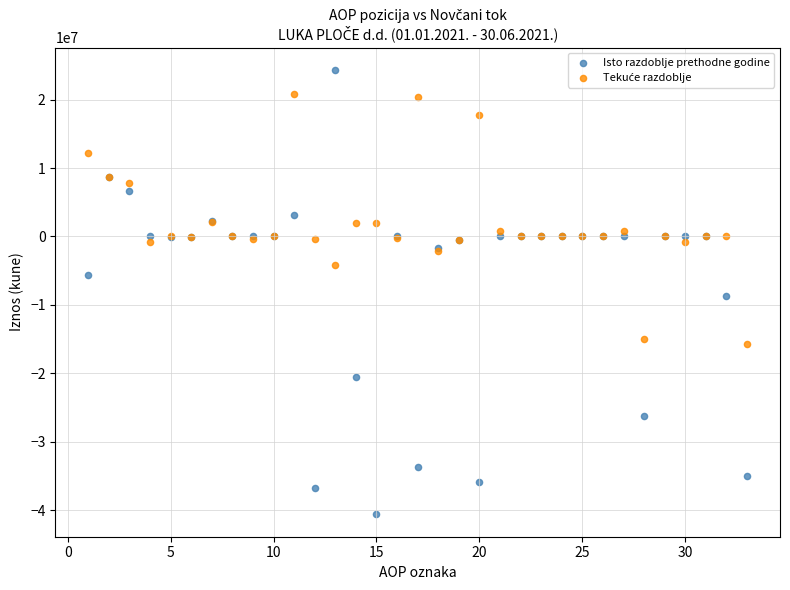

What is the X range (max minus min) for the scatter plot?

32